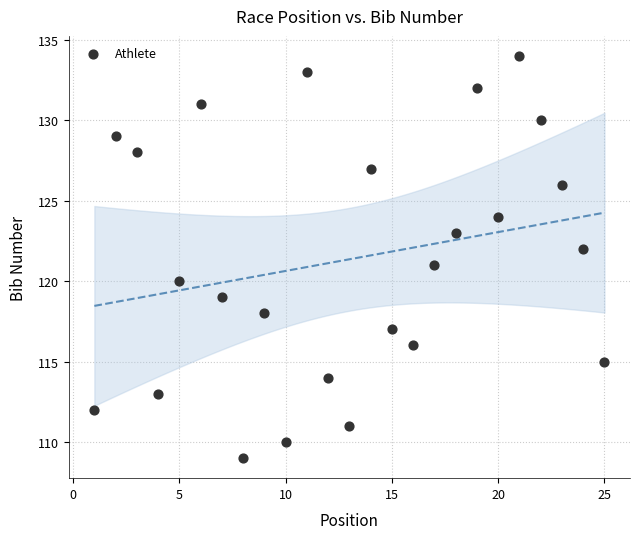

What is the range of Y values (max minus min)?

25